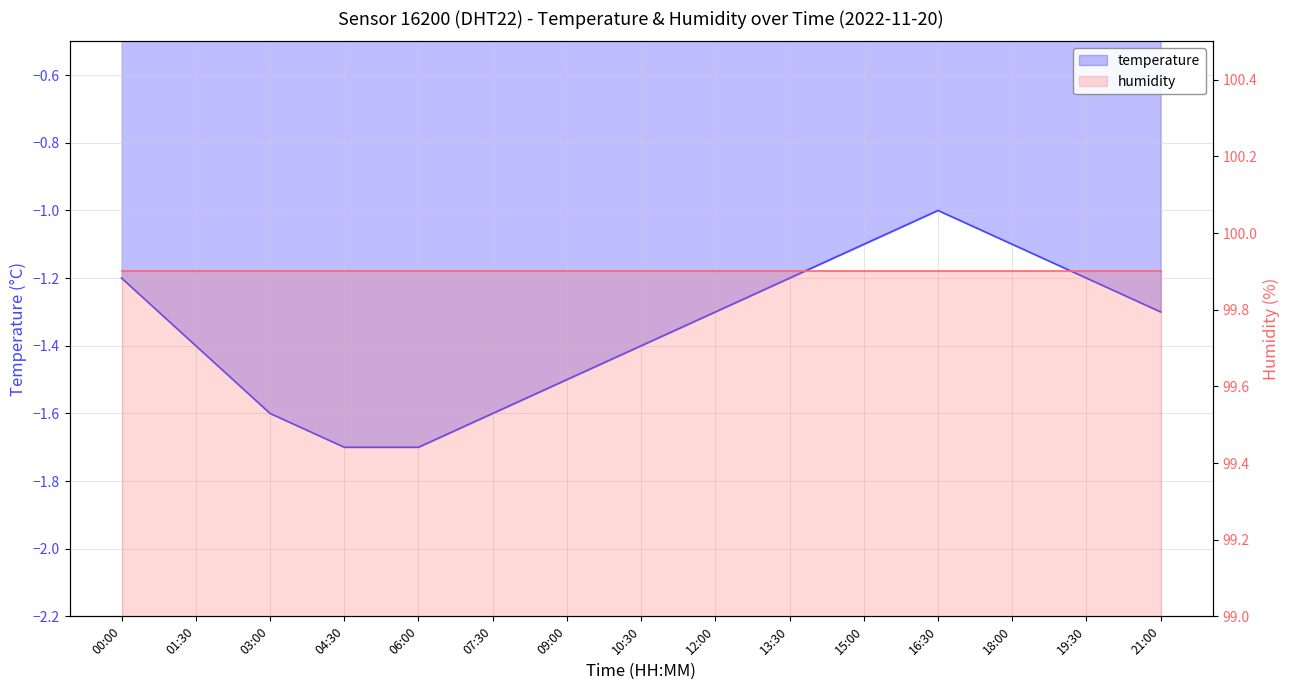

At which label is the value closest to -1?

16:30